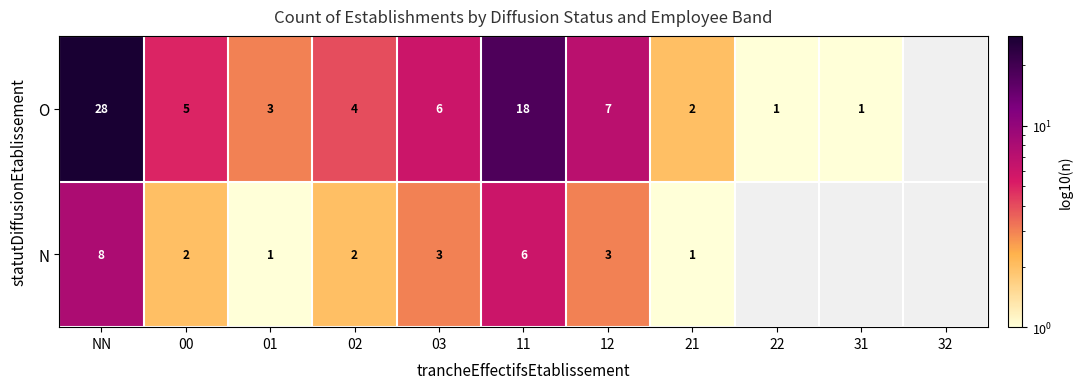

Which series changed the most between 03 and 12?

O